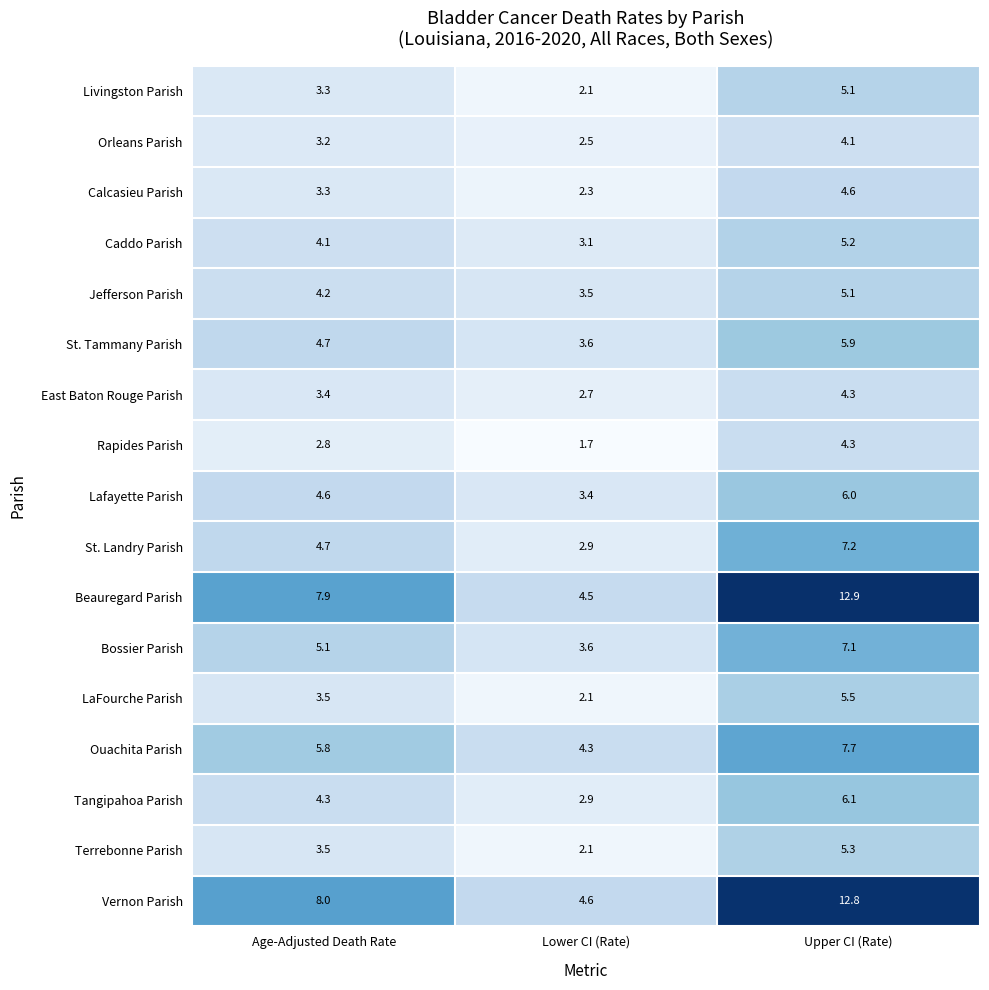

List the labels in order of Tangipahoa Parish value, smallest first.

Lower CI (Rate), Age-Adjusted Death Rate, Upper CI (Rate)